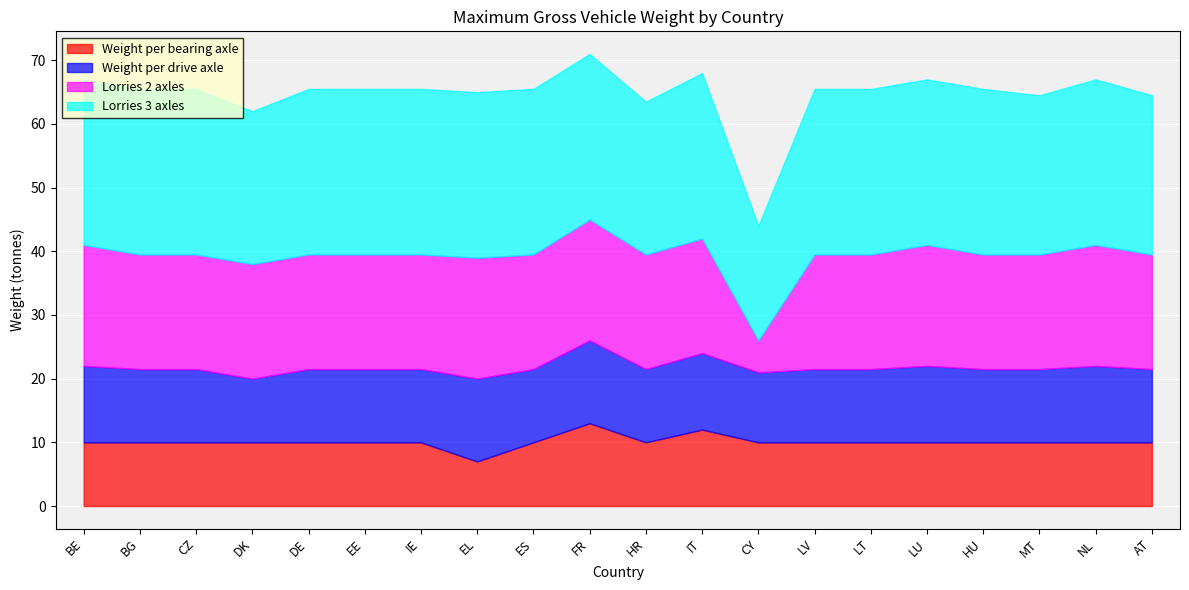

What is the total value across all series at DE?

65.5